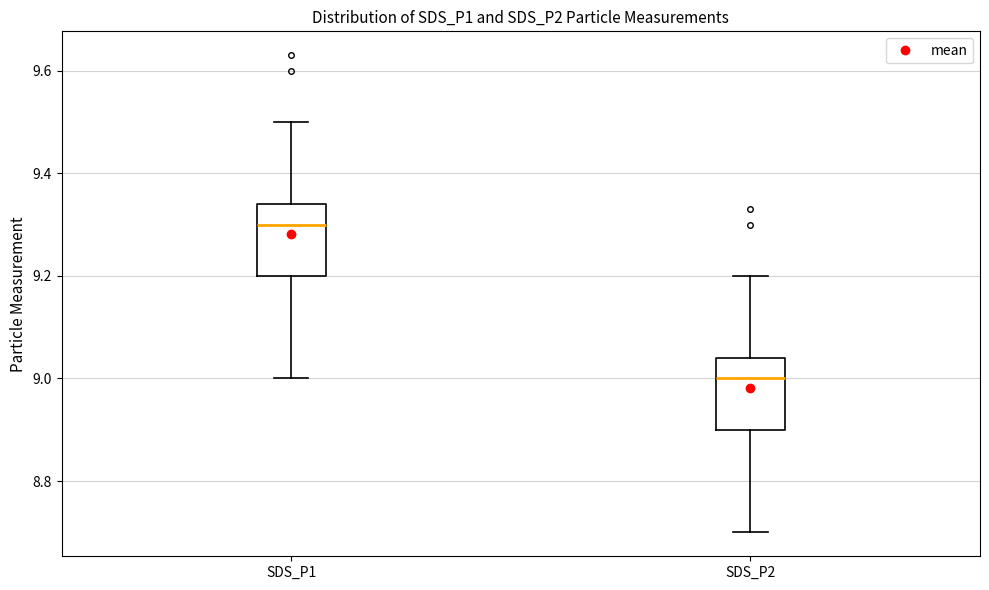

Reading left to right, read every box against the y-axis: the position of its median line, the range the box covers, and the ends of its whiskers. The values are not printed on the chart, so give them approximately, as read against the axis.

SDS_P1: median 9.30, box 9.20 to 9.34, whiskers 9.00 to 9.50
SDS_P2: median 9.00, box 8.90 to 9.04, whiskers 8.70 to 9.20